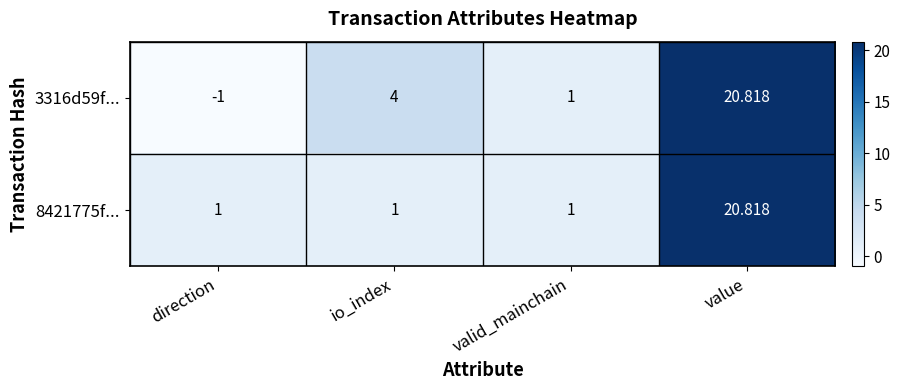

At which label does 8421775f... reach its peak?

value